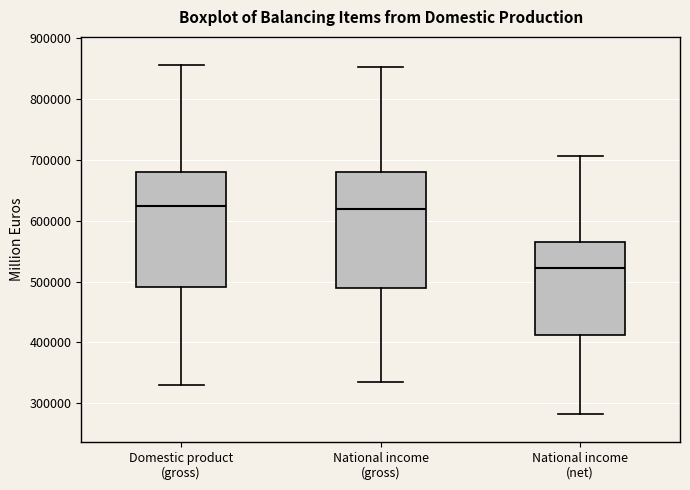

Where is the lower edge of the box for Domestic product (gross) on the y-axis? The values are not printed on the chart, so give them approximately, as read against the axis.

490000